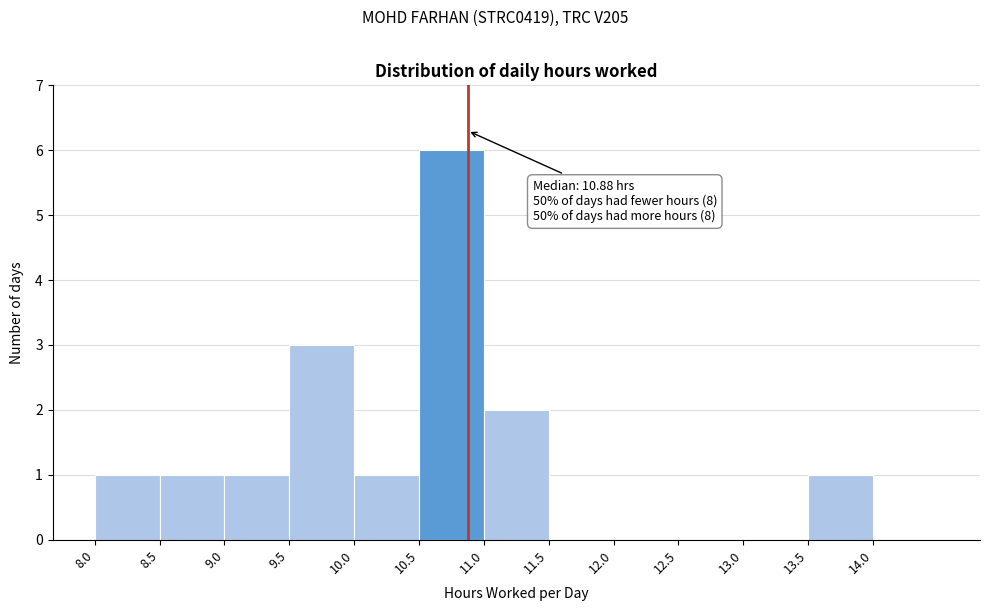

Over which range of the x-axis is the bar tallest?

10.5 to 11.0